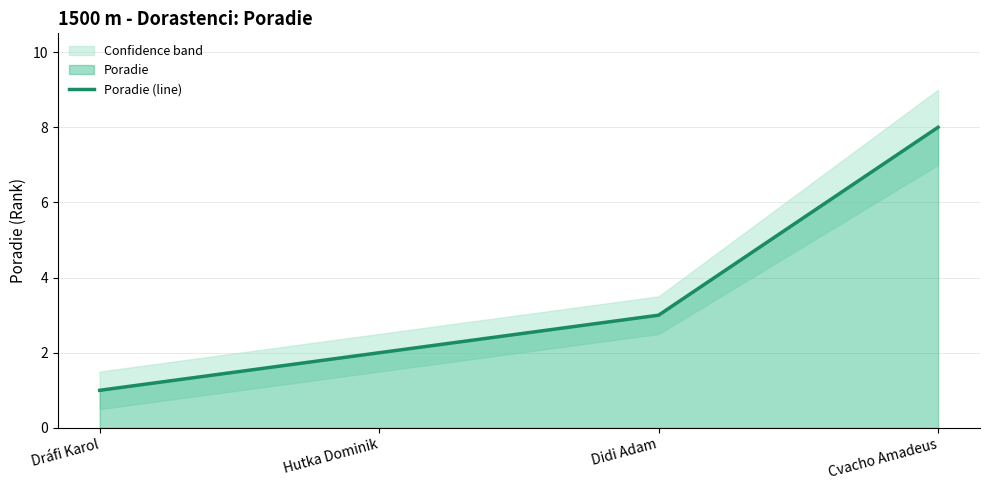

What is the change in value from Dráfi Karol to Cvacho Amadeus?

+7